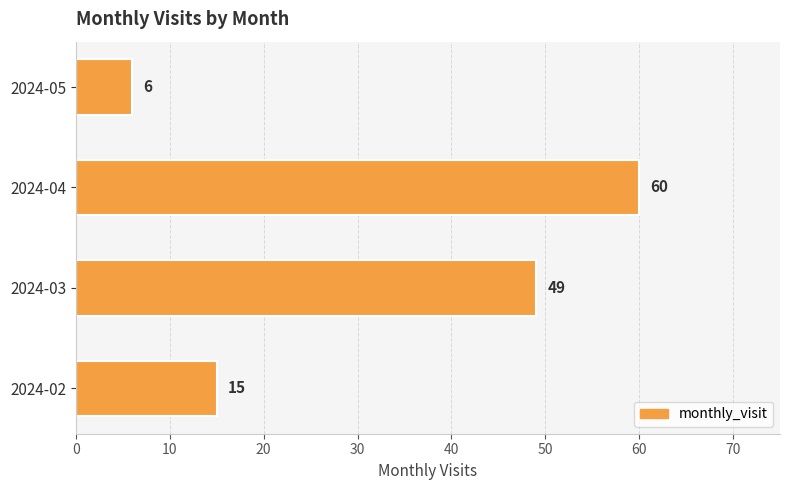

Are the bars grouped side by side (vs. stacked)?

No